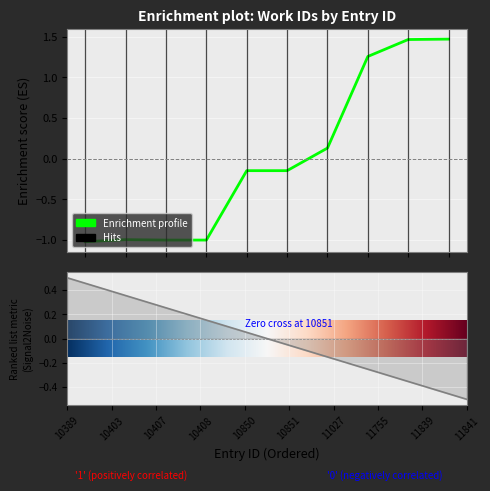

What value does the data have at 10850?

-0.1